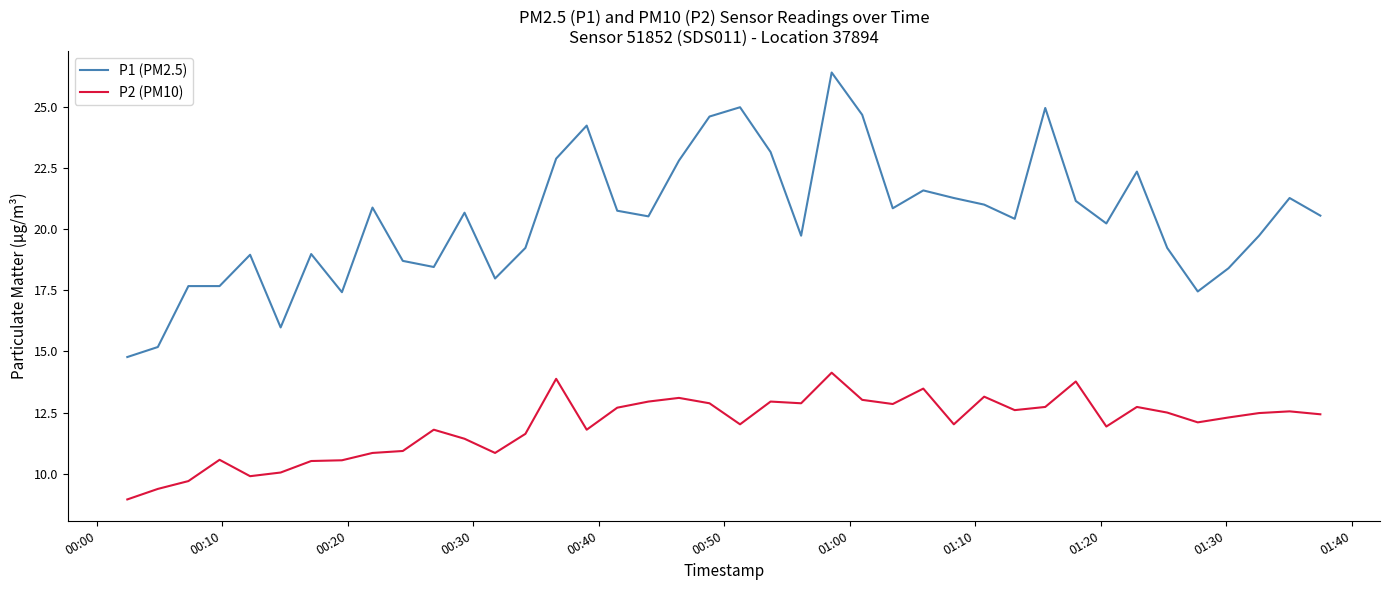

Which series has the largest total across all categories?

P1 (PM2.5)